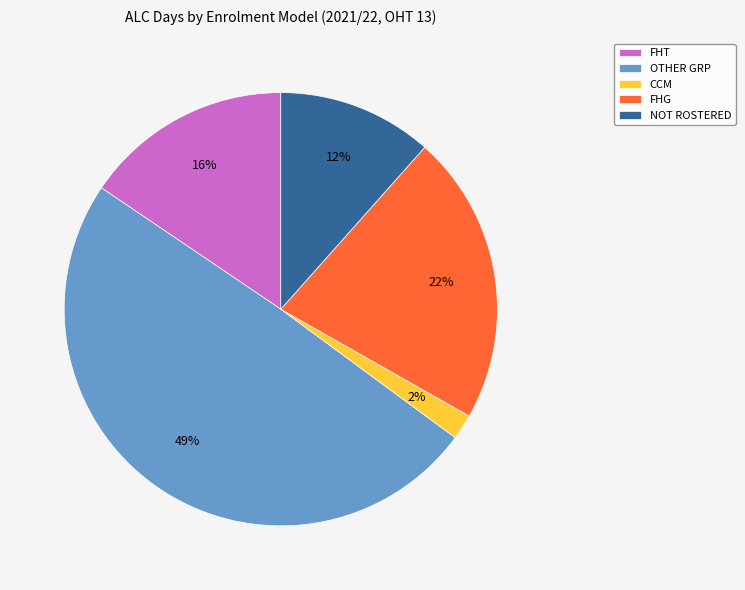

To the nearest percent, what is the average slice percentage?

20%